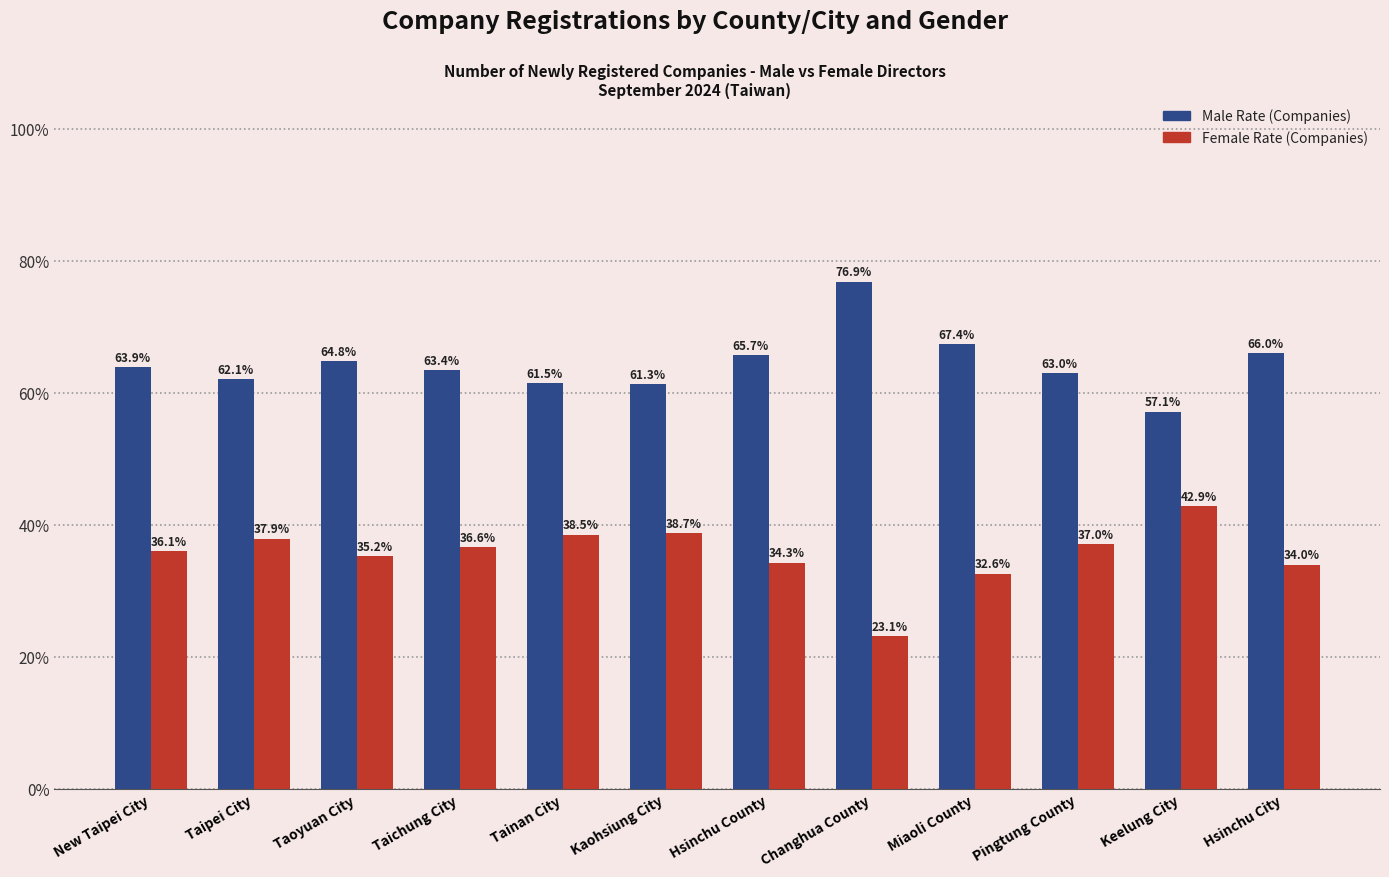

What is the difference between the highest and lowest values at Hsinchu City?

32.1